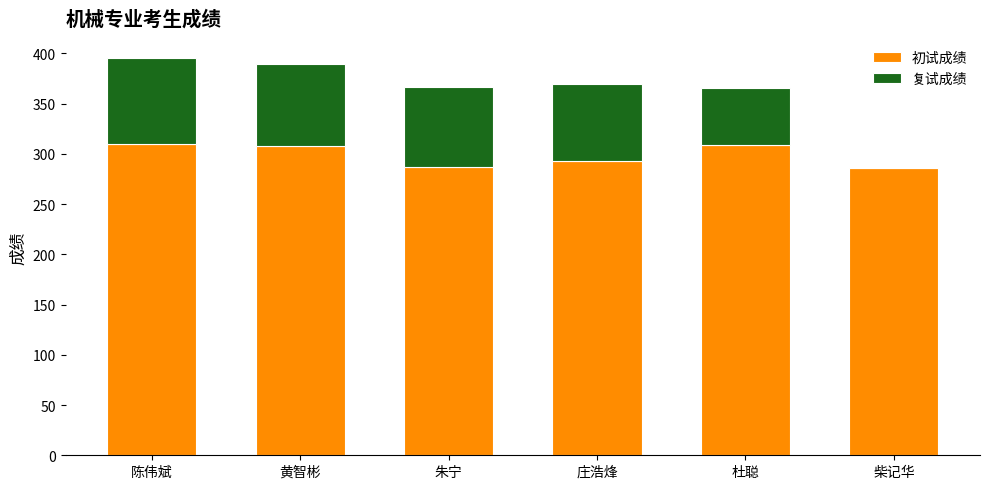

Are the bars grouped side by side (vs. stacked)?

No